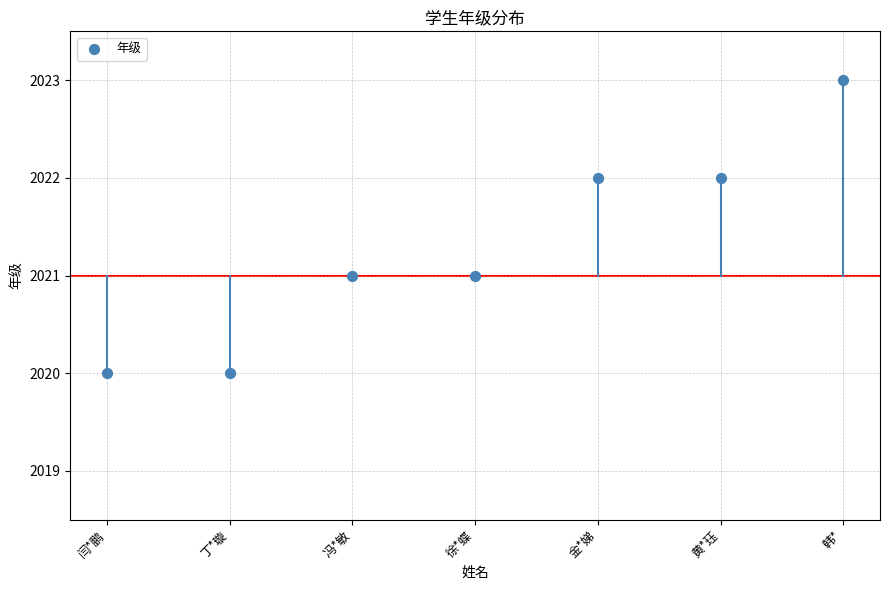

What is the range of Y values (max minus min)?

3